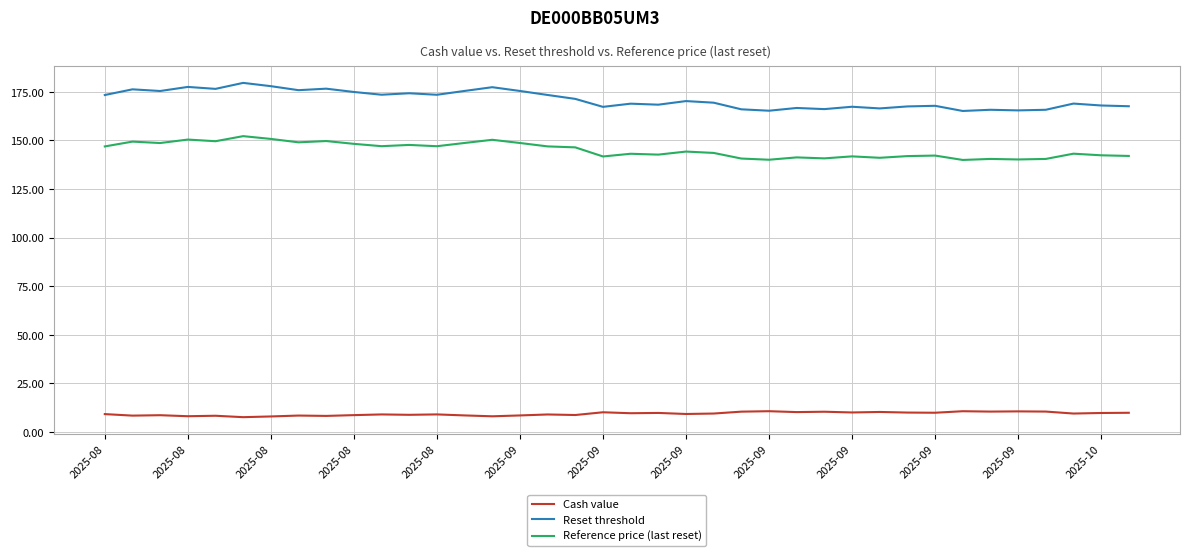

True or false: Reference price (last reset) and Reset threshold intersect in this chart.

False